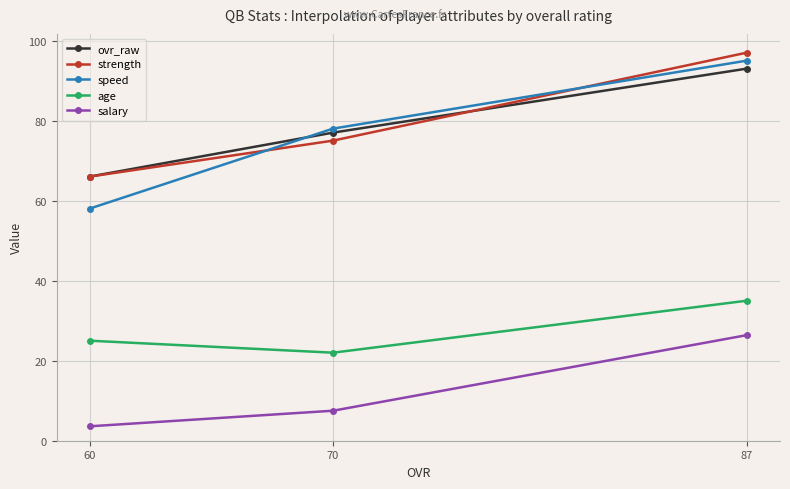

What is the spread (max minus min) of values at 70?

70.5